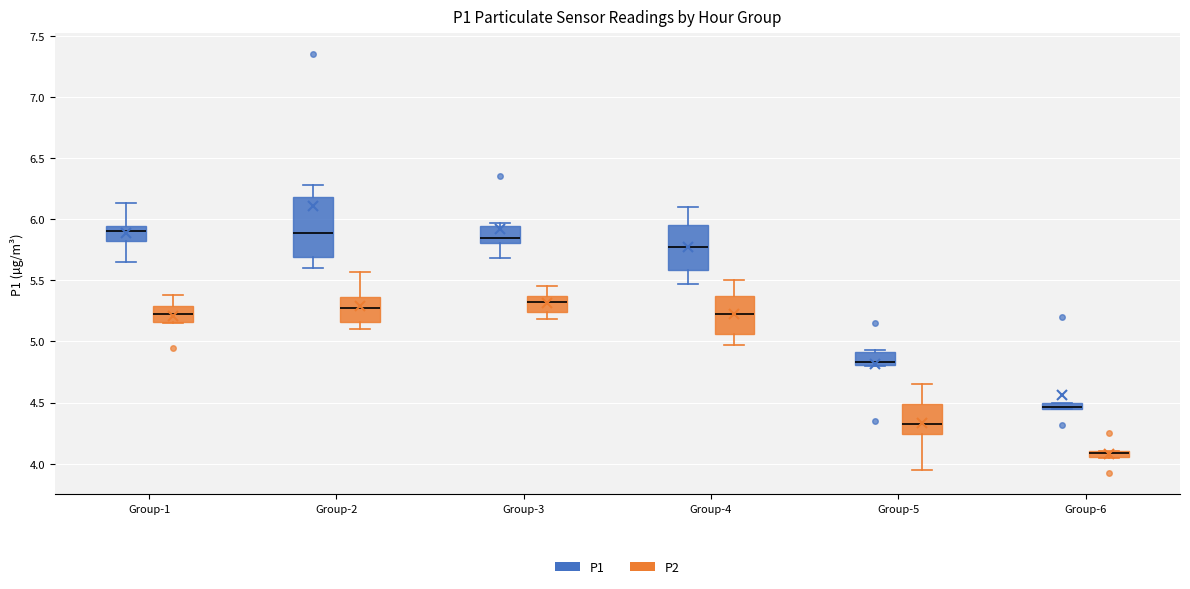

Comparing the boxes themselves (not the whiskers), which one is the tallest?

Group-2 (P1)